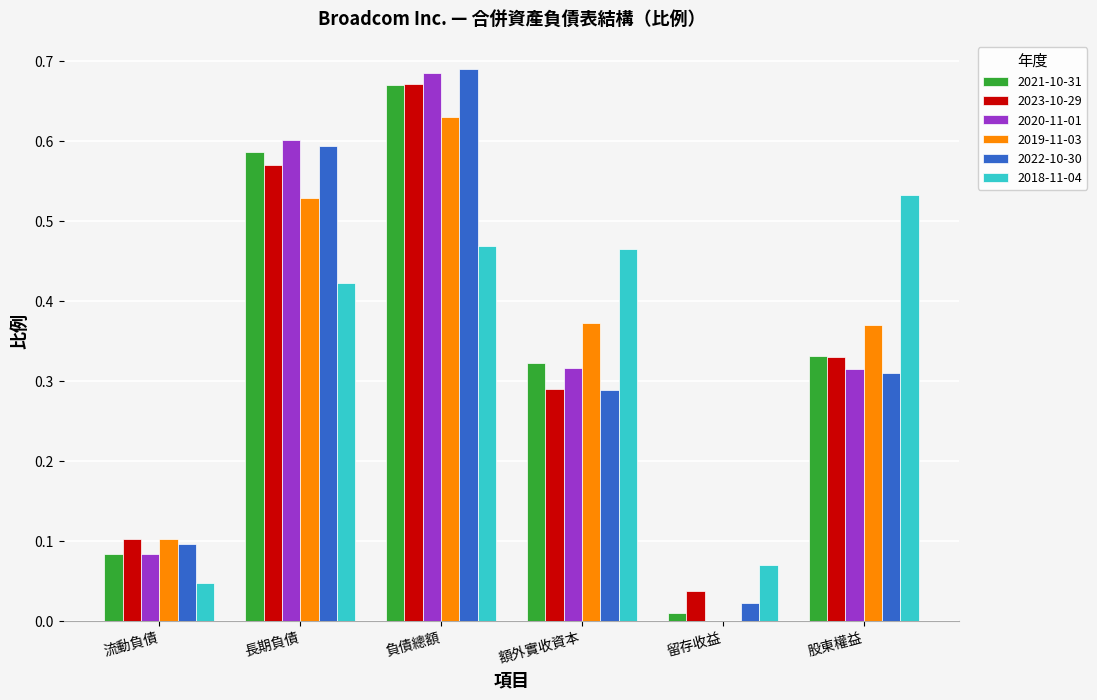

At which category is the sum across all series the highest?

負債總額